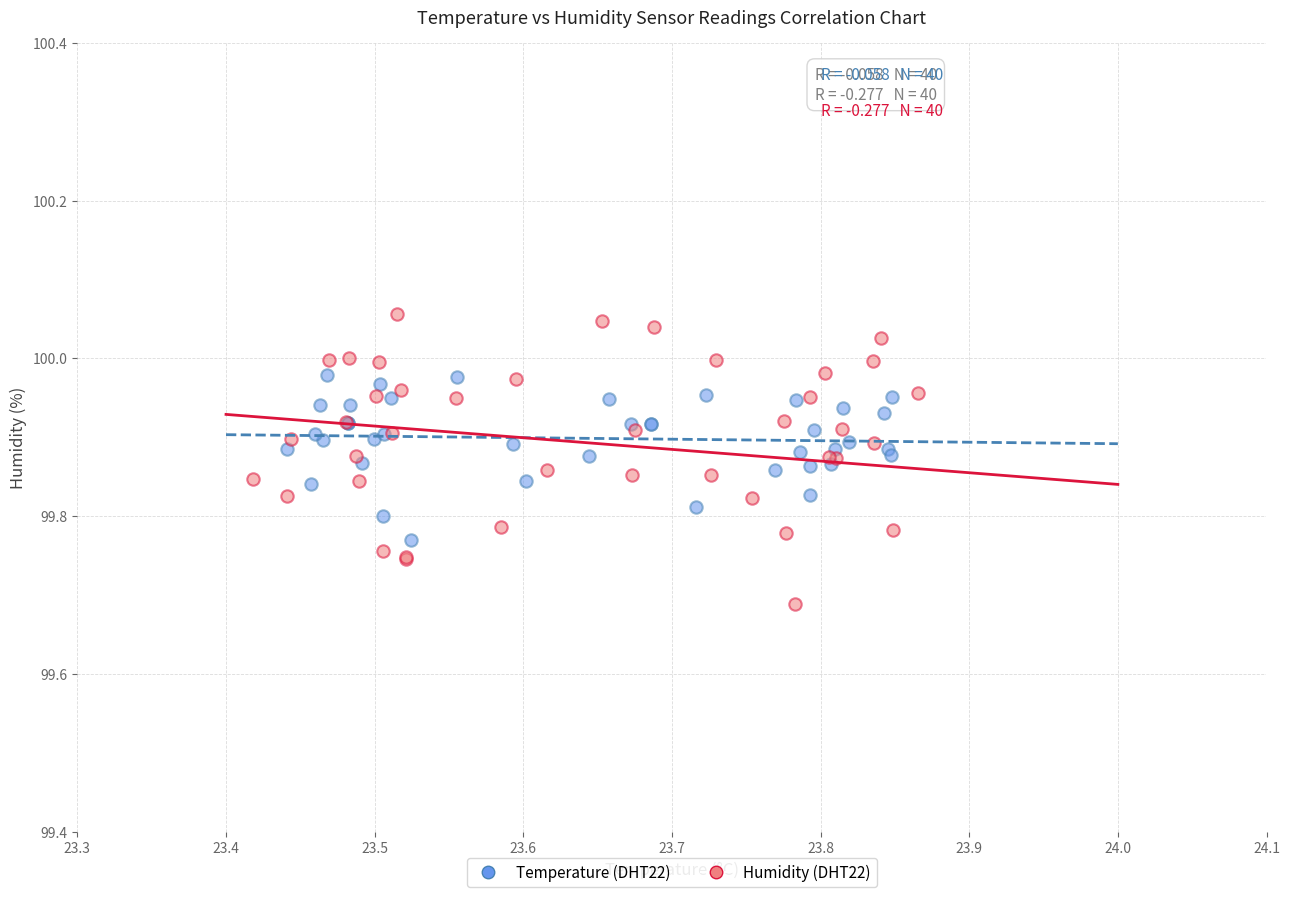

What are all the series names shown in the legend?

Temperature (DHT22), Humidity (DHT22)